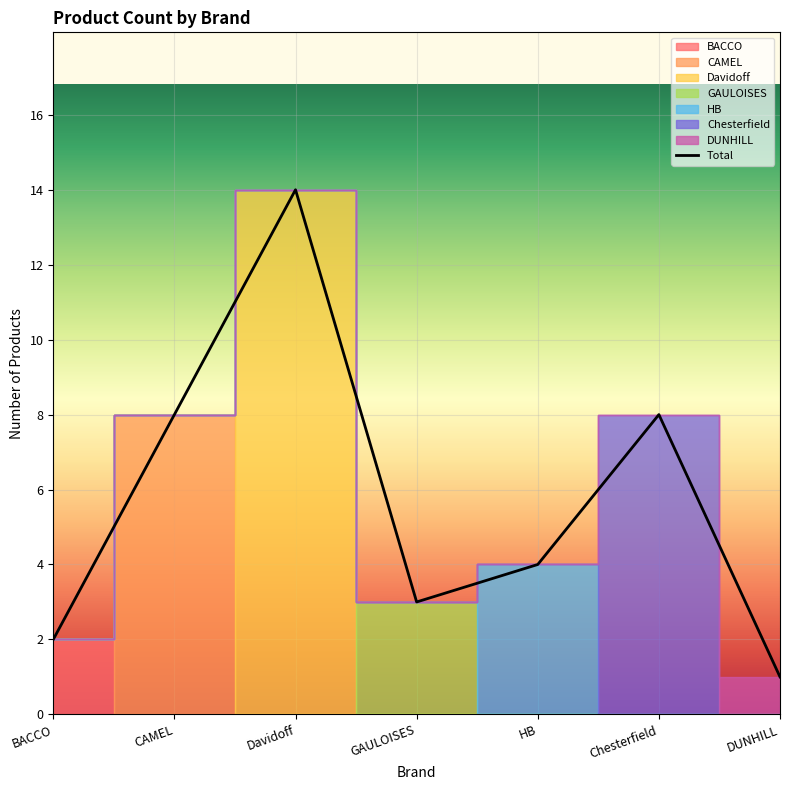

Does the chart display data point markers on the line(s)?

No